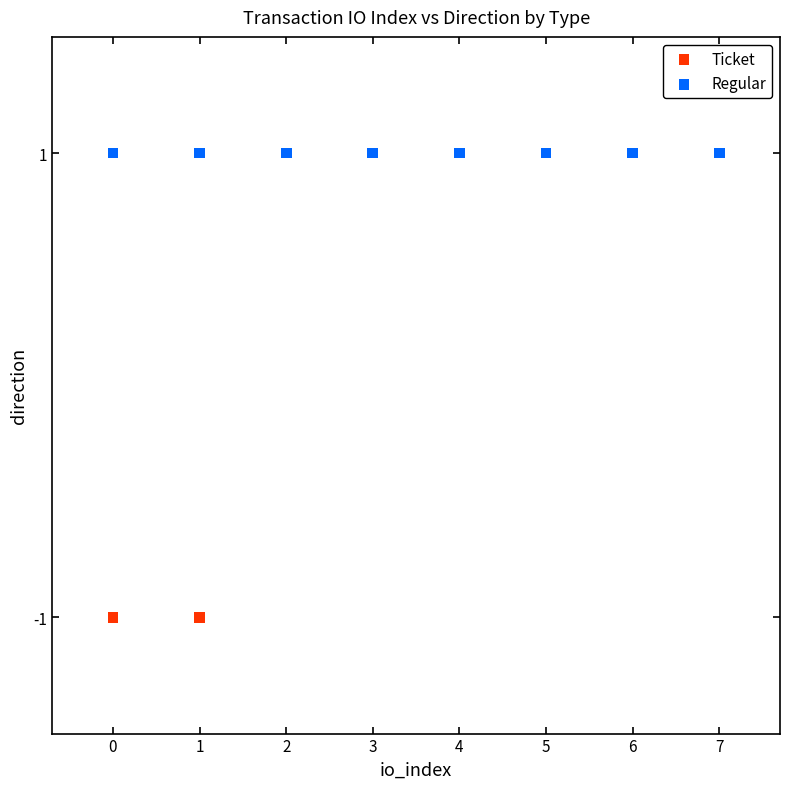

Which series contains the lowest Y value?

Ticket